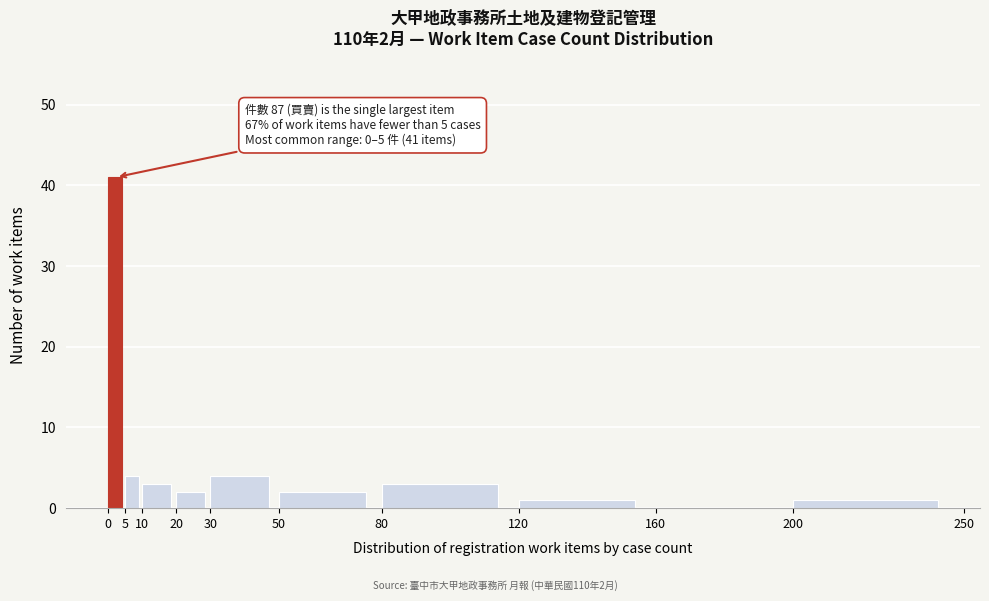

Which range on the x-axis has the tallest bar?

0 to 5